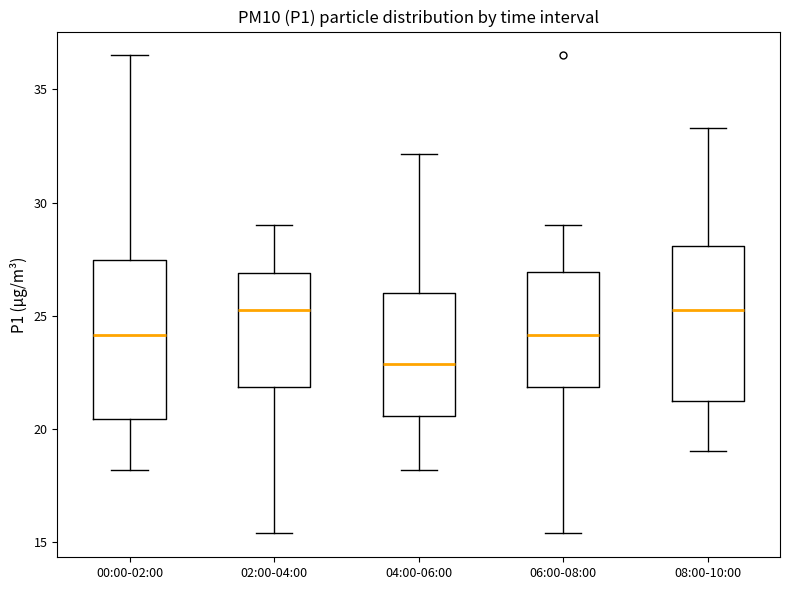

Reading left to right, read every box against the y-axis: the position of its median line, the range the box covers, and the ends of its whiskers. The values are not printed on the chart, so give them approximately, as read against the axis.

00:00-02:00: median 24.0, box 20.5 to 27.5, whiskers 18.0 to 36.5
02:00-04:00: median 25.0, box 22.0 to 27.0, whiskers 15.5 to 29.0
04:00-06:00: median 23.0, box 20.5 to 26.0, whiskers 18.0 to 32.0
06:00-08:00: median 24.0, box 22.0 to 27.0, whiskers 15.5 to 29.0
08:00-10:00: median 25.0, box 21.0 to 28.0, whiskers 19.0 to 33.5